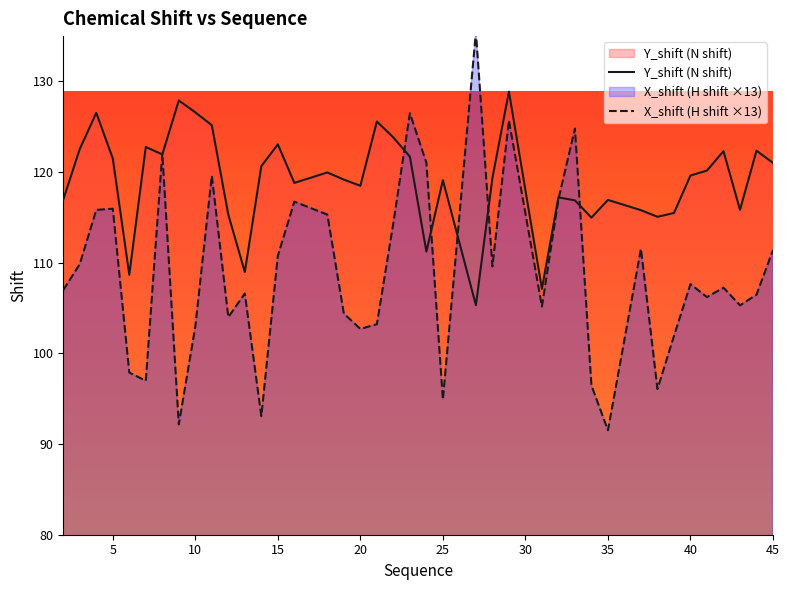

The value of Y_shift (N shift) at 45 is 121.0. True or false?

True